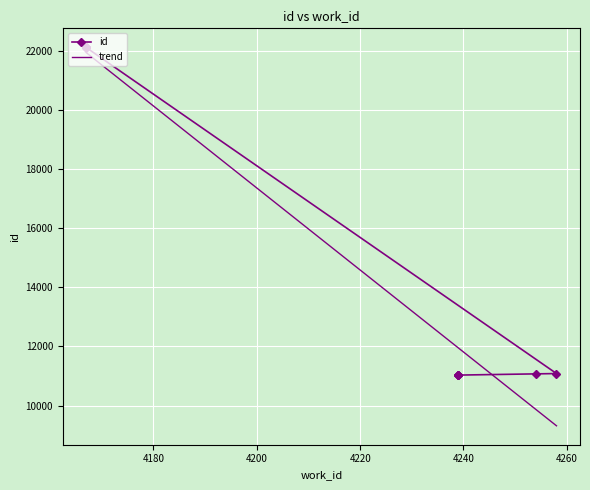

The value at 4254 is 11072. True or false?

True